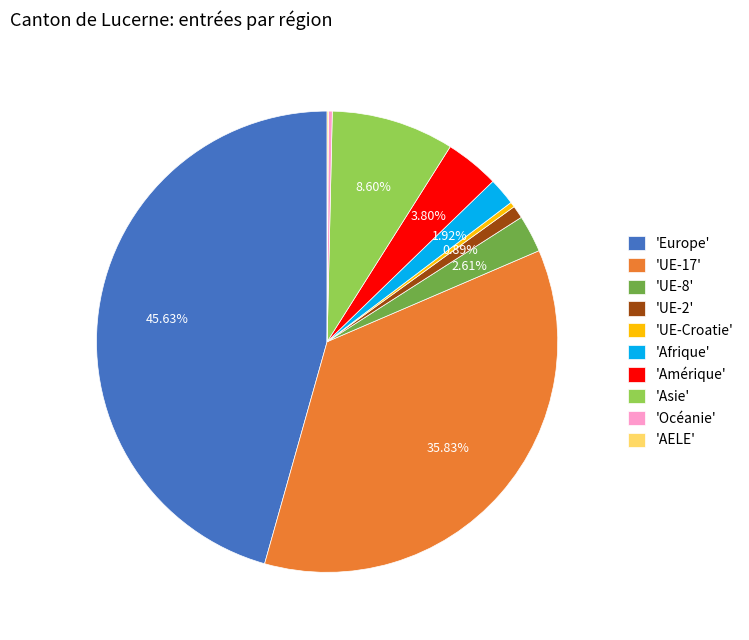

What is the largest slice in the pie chart?

'Europe'